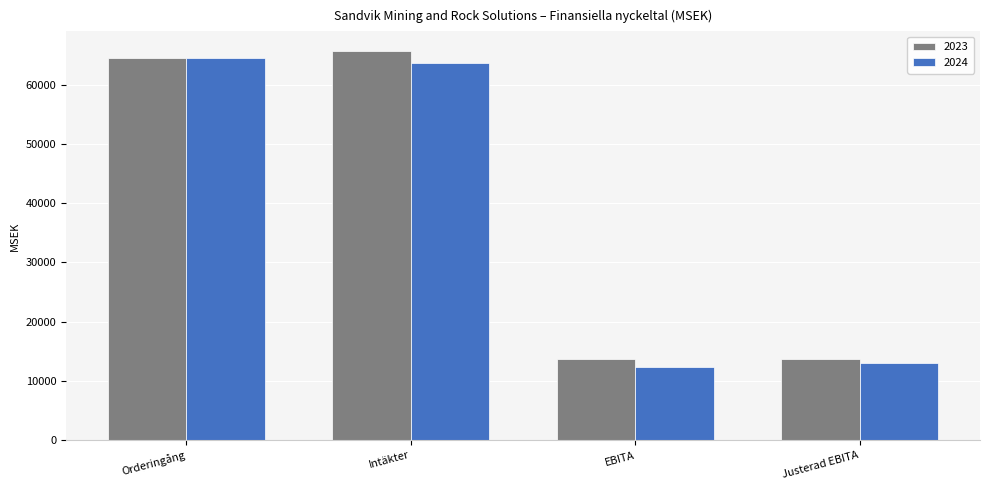

The value of 2024 at Intäkter is 63607. True or false?

True